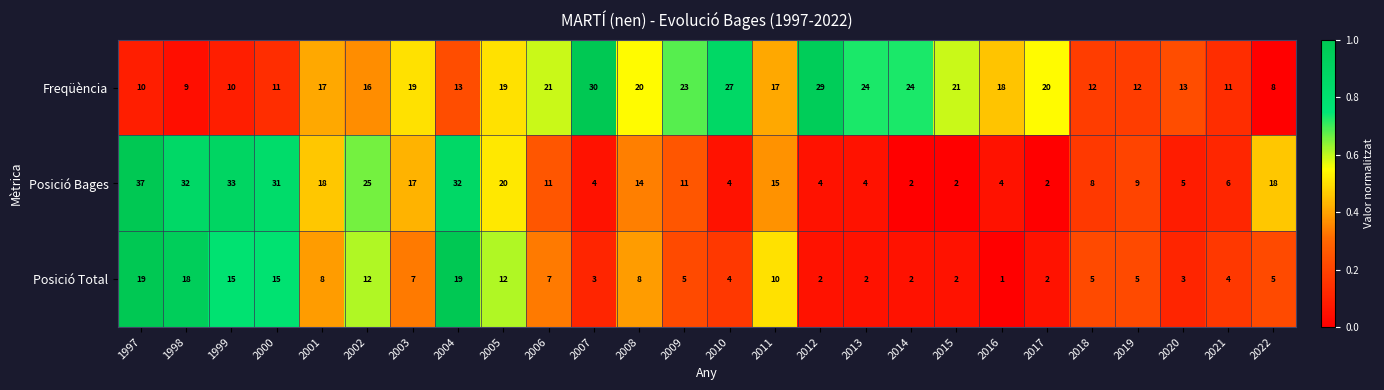

Which category has the highest value across all series?

1997